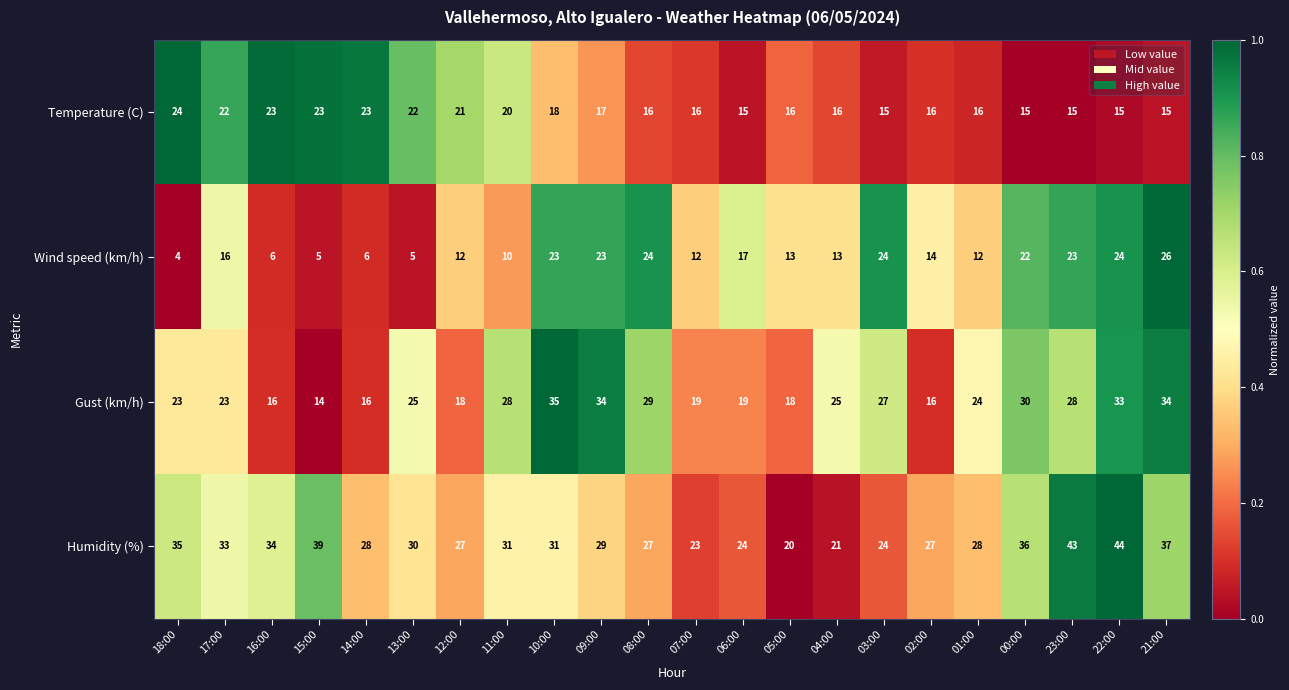

Where does the Wind speed (km/h) series first go above 14?

17:00